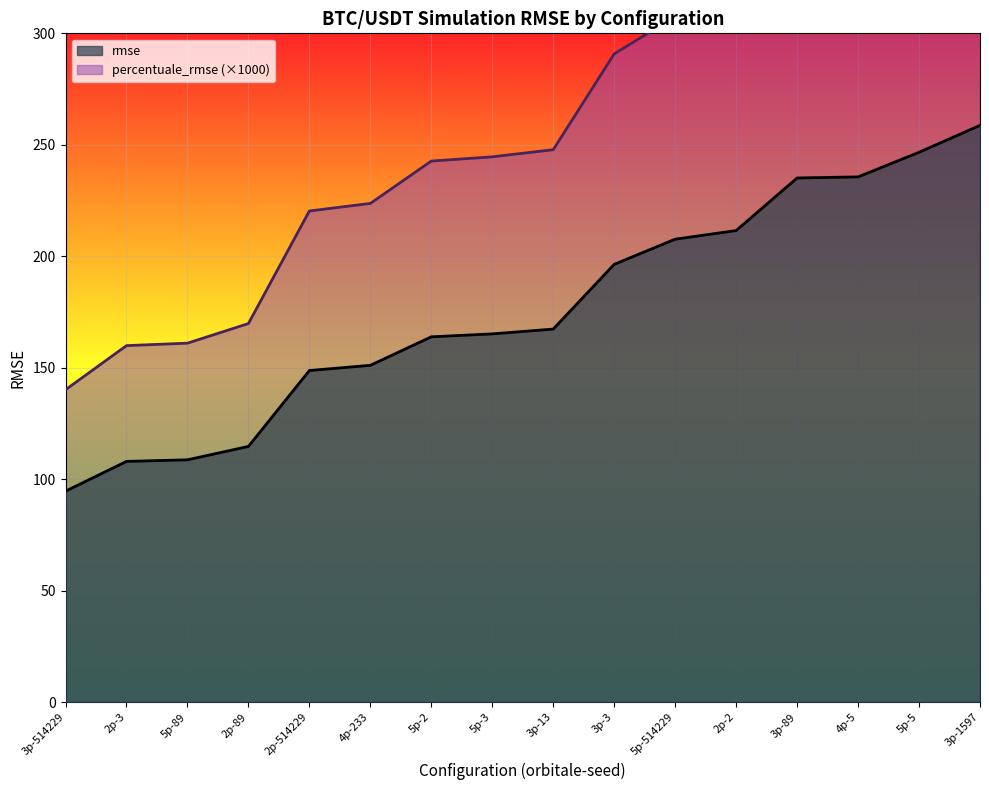

The rmse series shows 102.0 at 5p-514229. True or false?

False